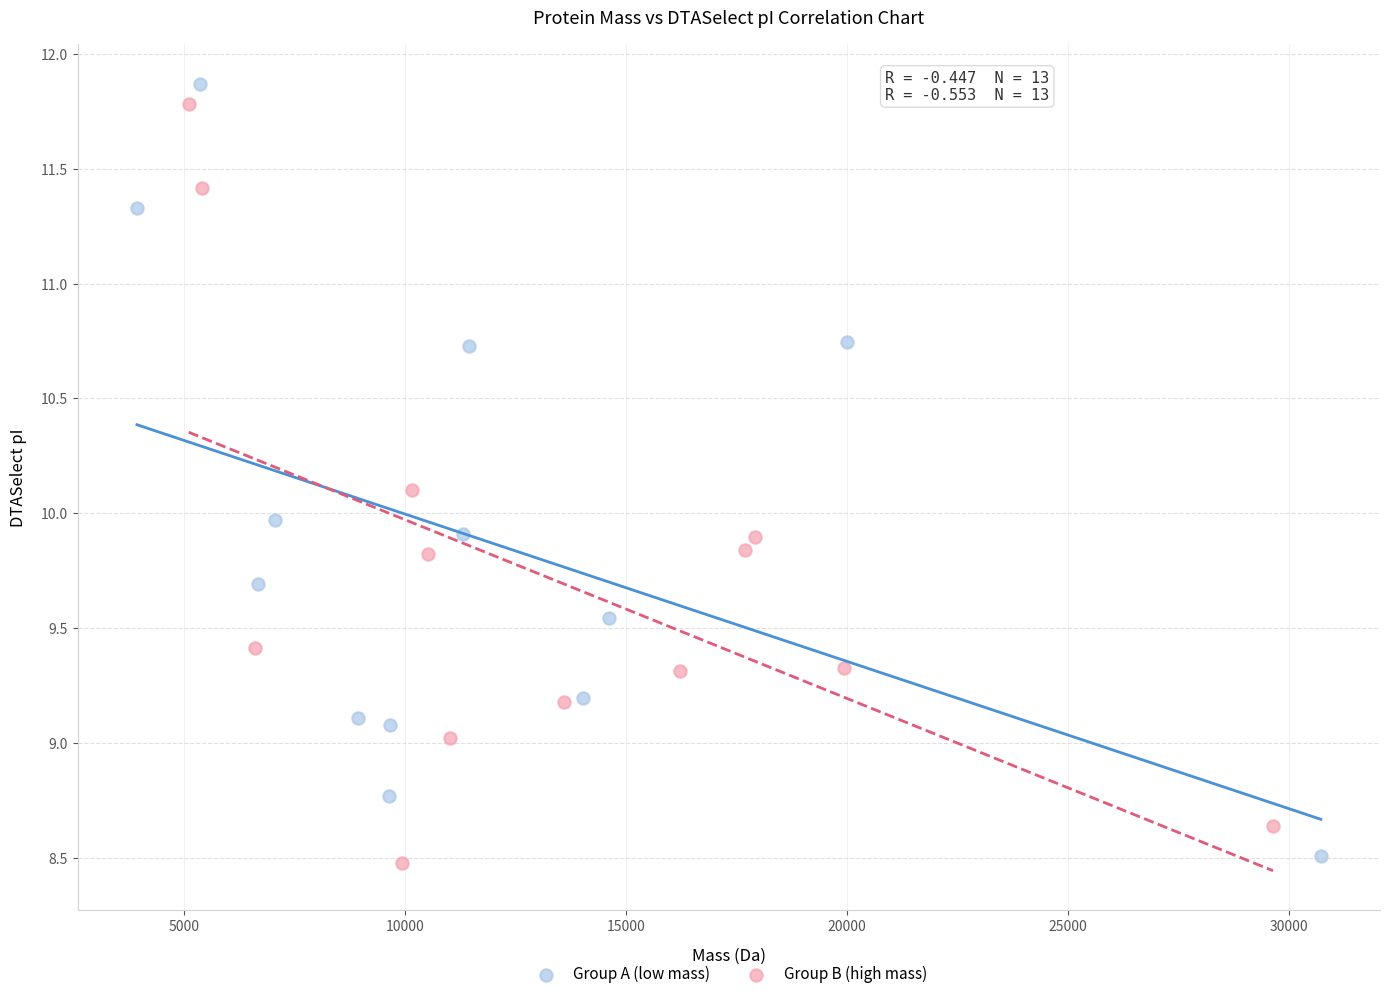

What are all the series names shown in the legend?

Group A (low mass), Group B (high mass)